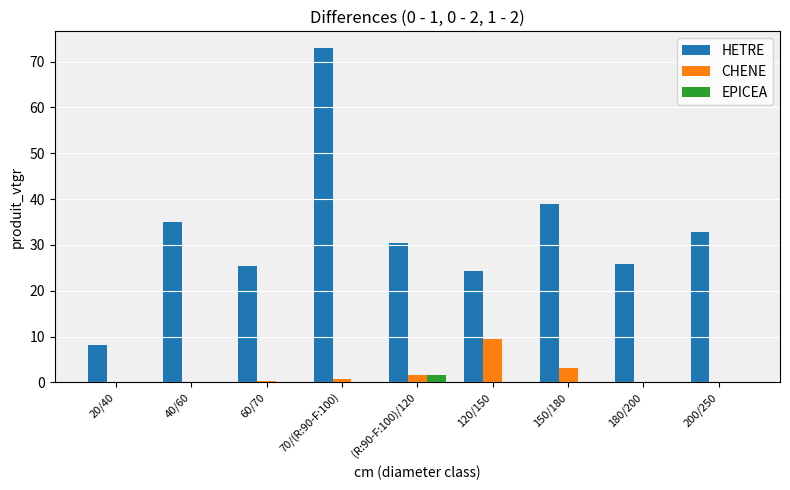

Count the number of categories in the chart.

9